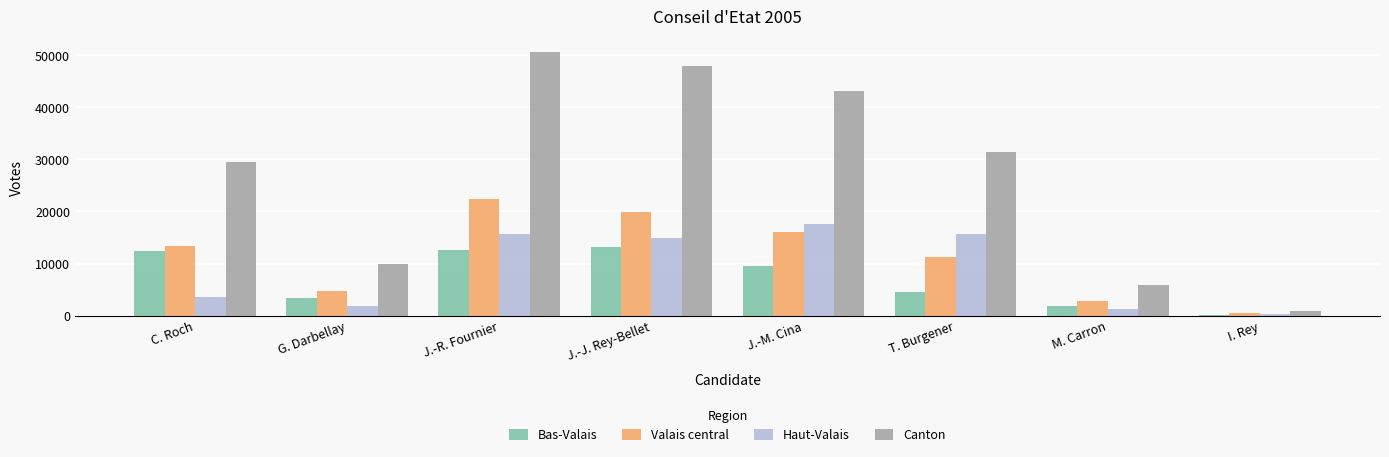

How many groups of bars are there?

8